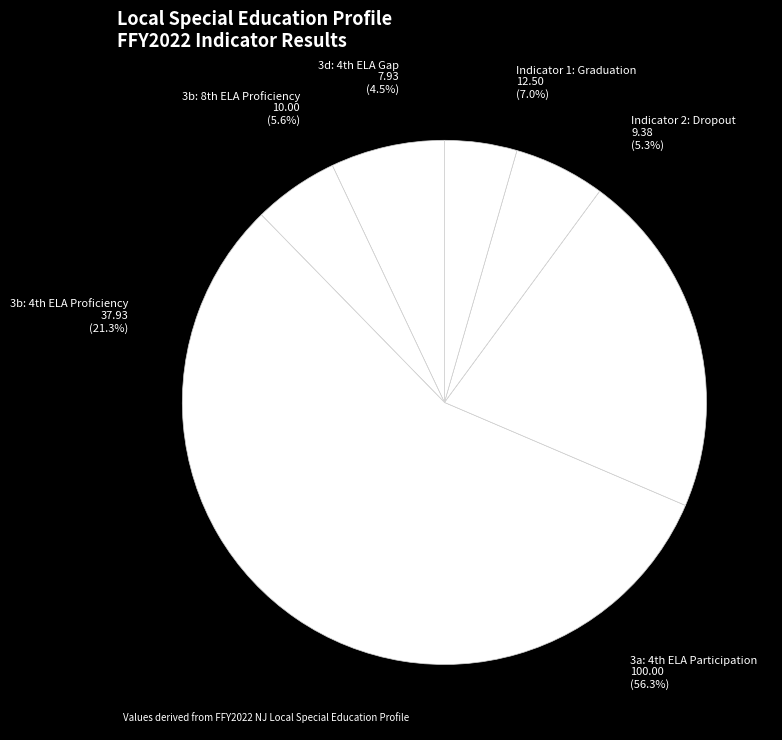

How much of the chart is everything except Indicator 2: Dropout?

94.7%